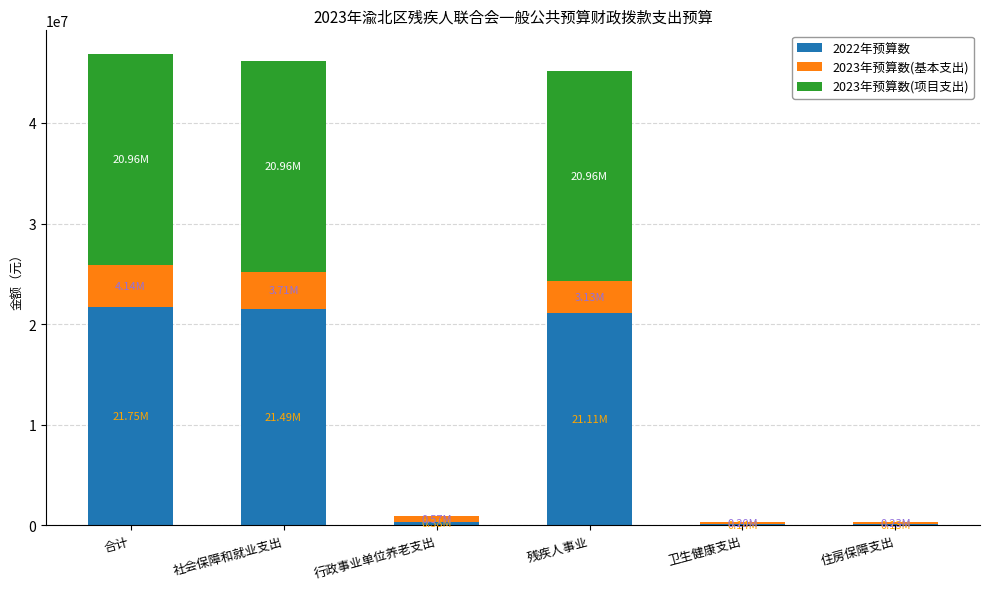

What is the total value across all series at 社会保障和就业支出?

46159533.0